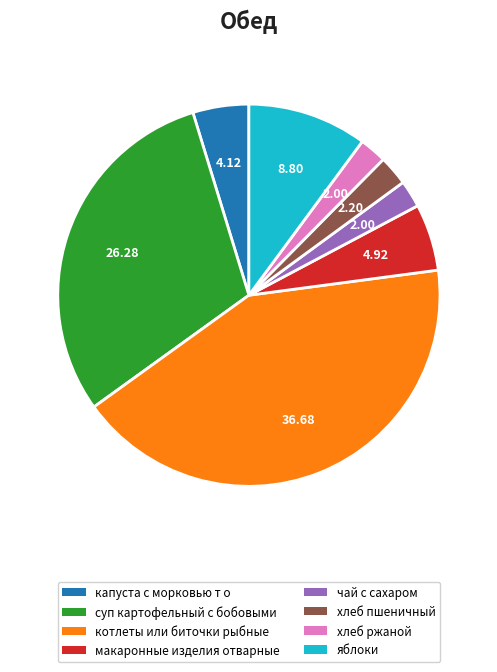

Does any single category account for the majority?

No